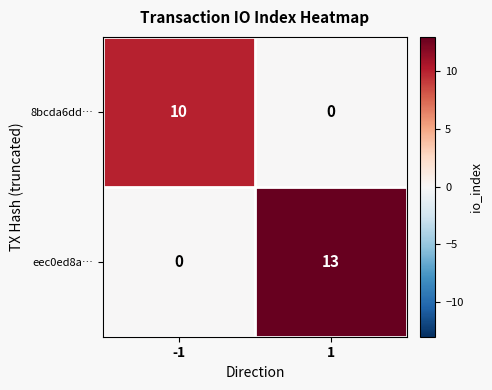

Is it true that eec0ed8a… equals 0 at -1?

True